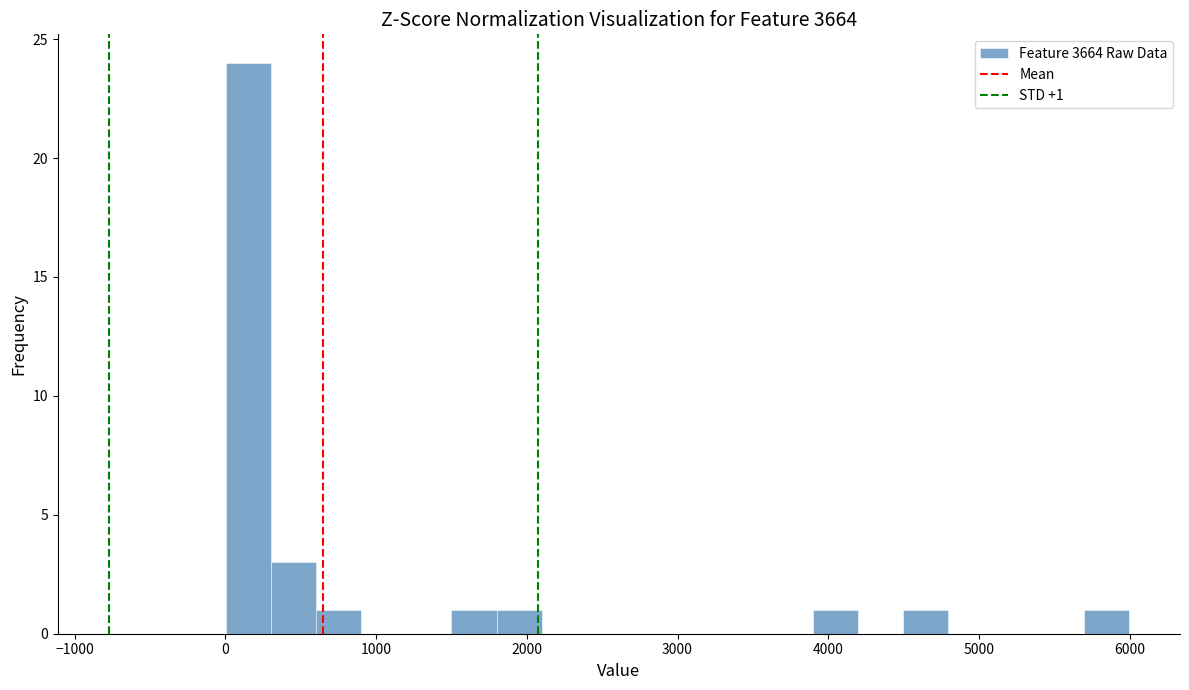

Read against the x-axis, roughly where is the centre of the tallest bar?

200